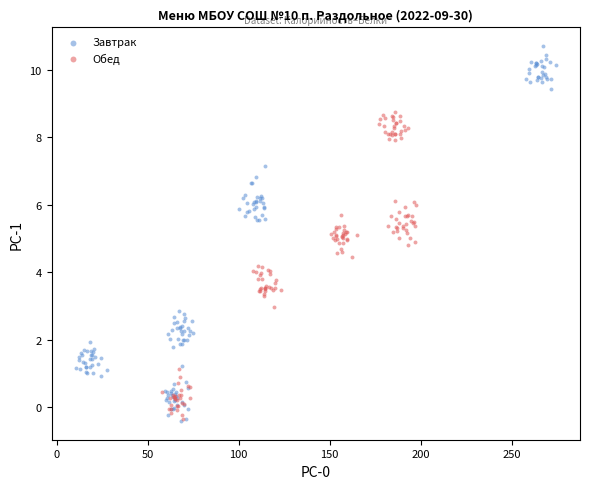

Which series contains the highest Y value?

Завтрак